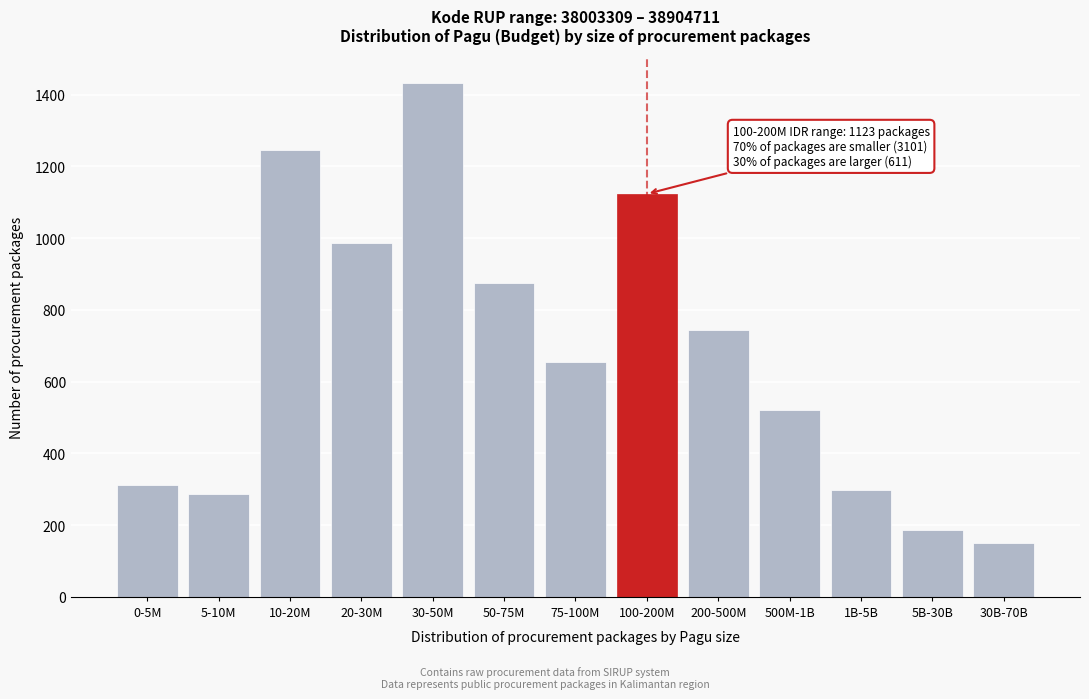

Reading right to left, what are all the values shown in this chart?

30B-70B=151	5B-30B=187	1B-5B=298	500M-1B=521	200-500M=743	100-200M=1123	75-100M=654	50-75M=876	30-50M=1432	20-30M=986	10-20M=1245	5-10M=287	0-5M=312